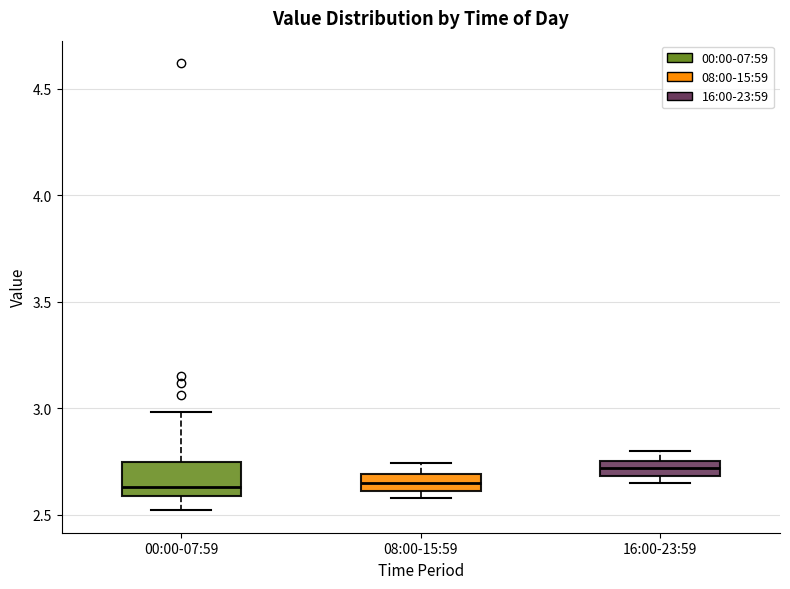

Where is the lower edge of the box for 08:00-15:59 on the y-axis? The values are not printed on the chart, so give them approximately, as read against the axis.

2.60